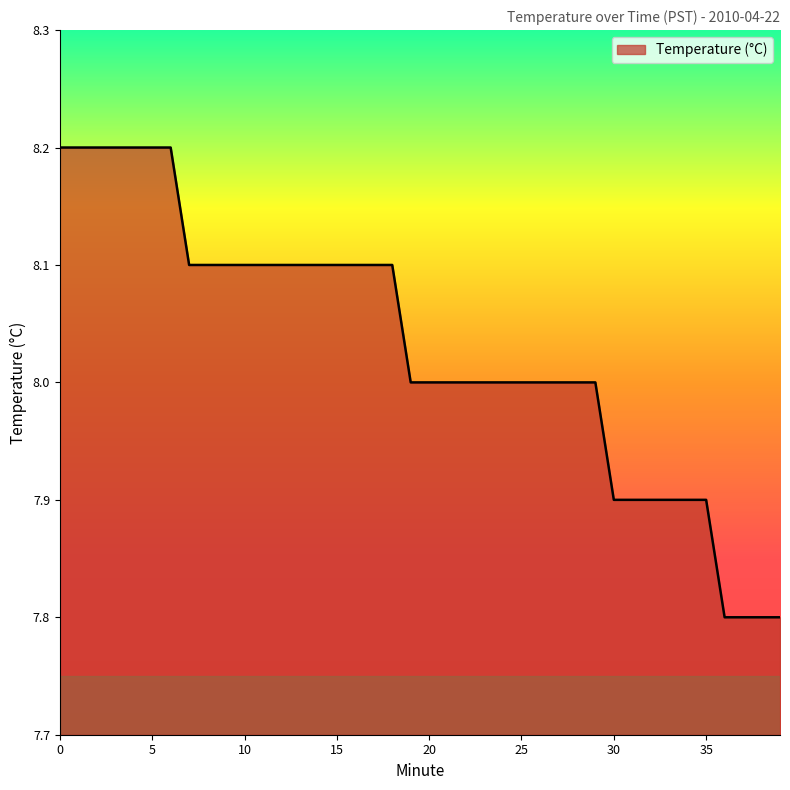

What is the difference between the maximum and minimum values?

0.4